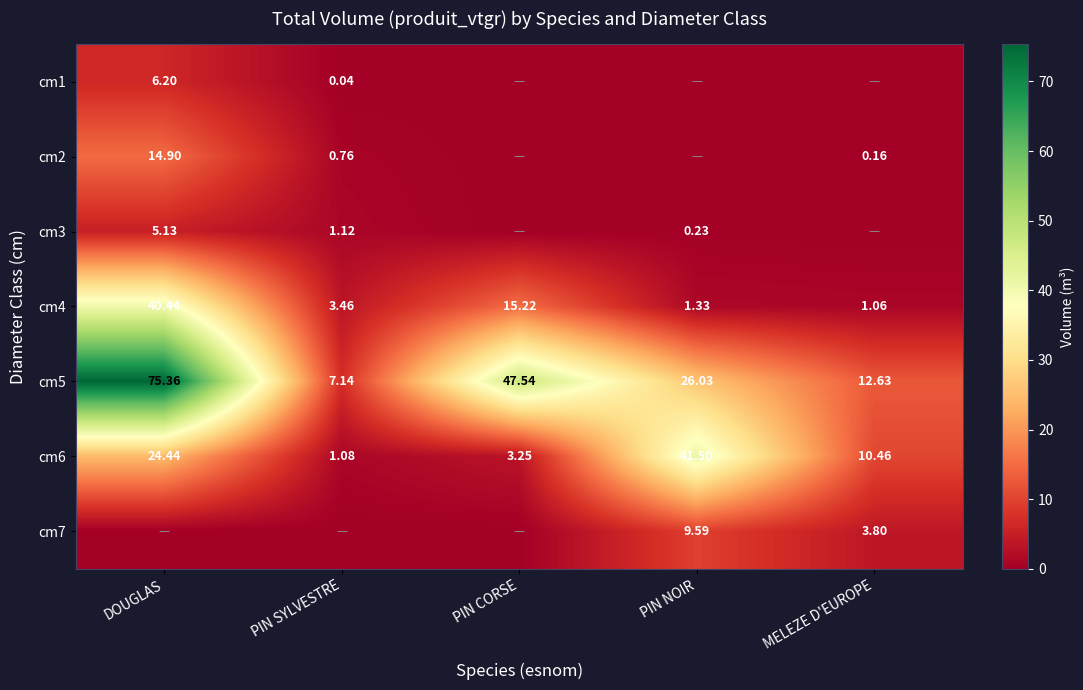

True or false: cm6 has a value of 13.1 at DOUGLAS.

False